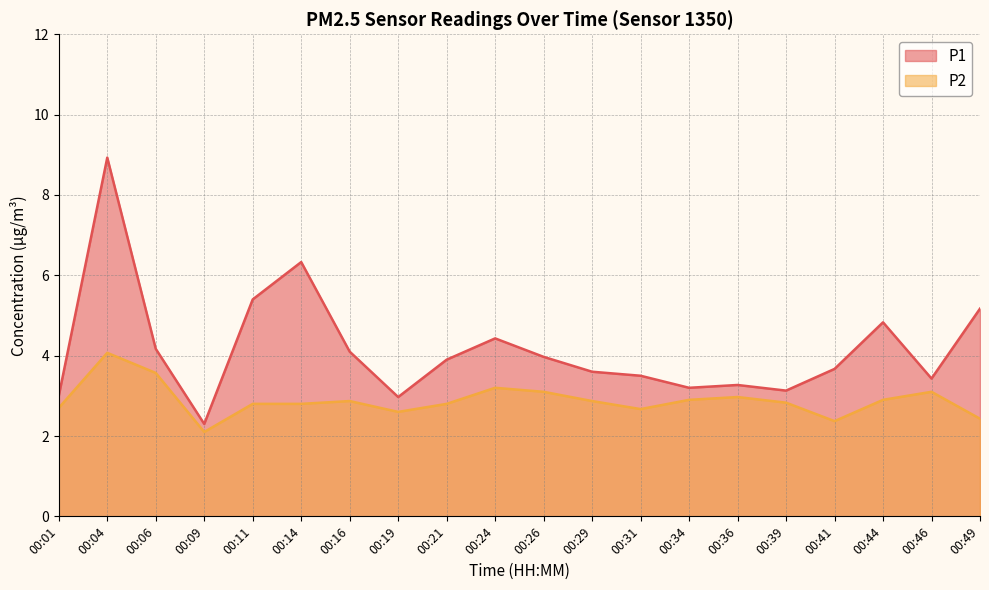

True or false: P2 and P1 cross at least once.

False